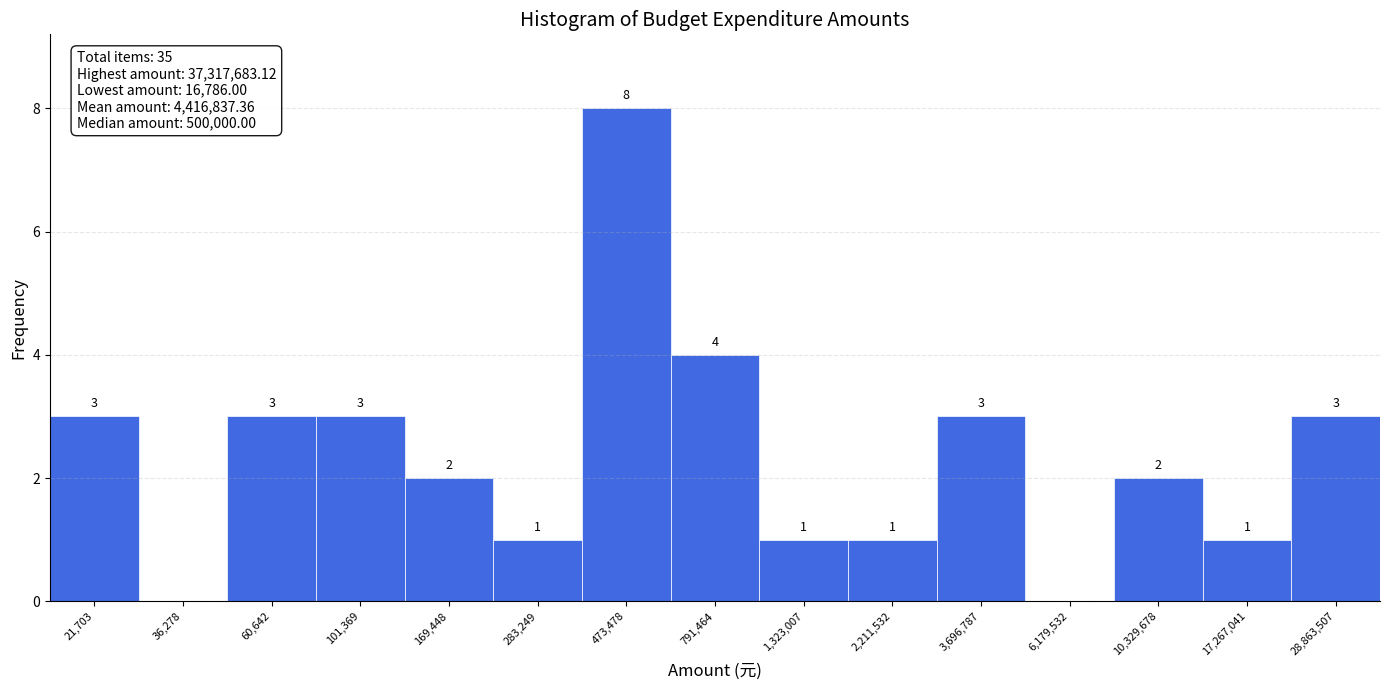

Reading right to left, what are all the values shown in this chart?

28,863,507=3	17,267,041=1	10,329,678=2	6,179,532=0	3,696,787=3	2,211,532=1	1,323,007=1	791,464=4	473,478=8	283,249=1	169,448=2	101,369=3	60,642=3	36,278=0	21,703=3